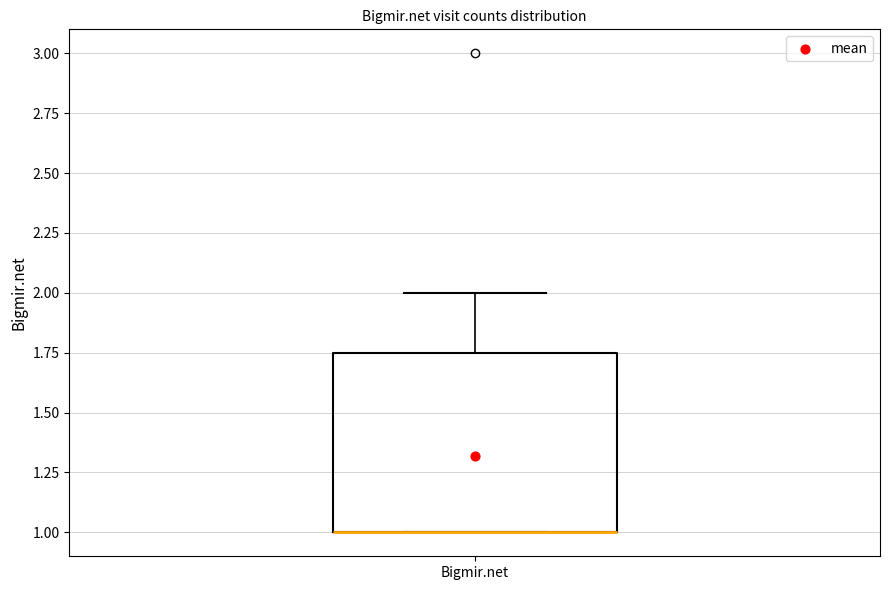

Read this box plot against the y-axis: the position of the median line, the range covered by the box, and the ends of both whiskers. The values are not printed on the chart, so give them approximately, as read against the axis.

median 1.00 (drawn on the box's lower edge), box 1.00 to 1.75, whiskers 1.00 to 2.00